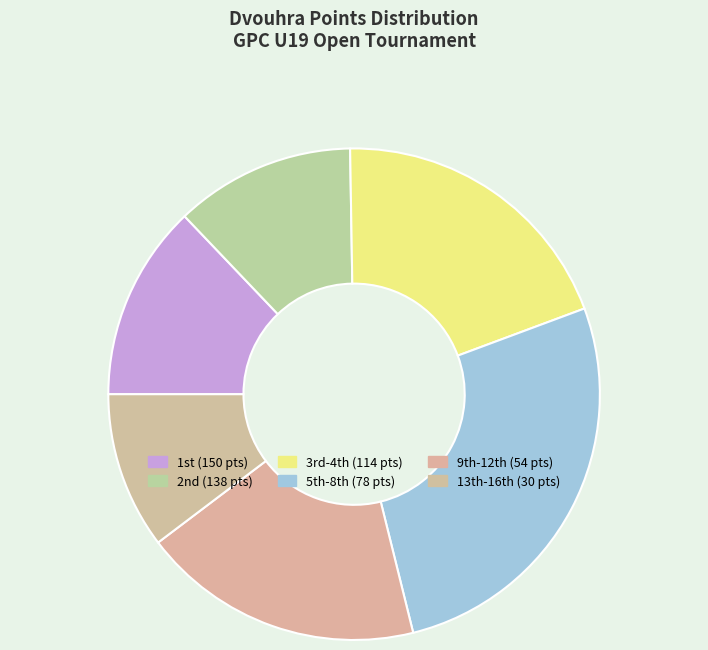

Is there any slice that represents more than half of the pie?

No